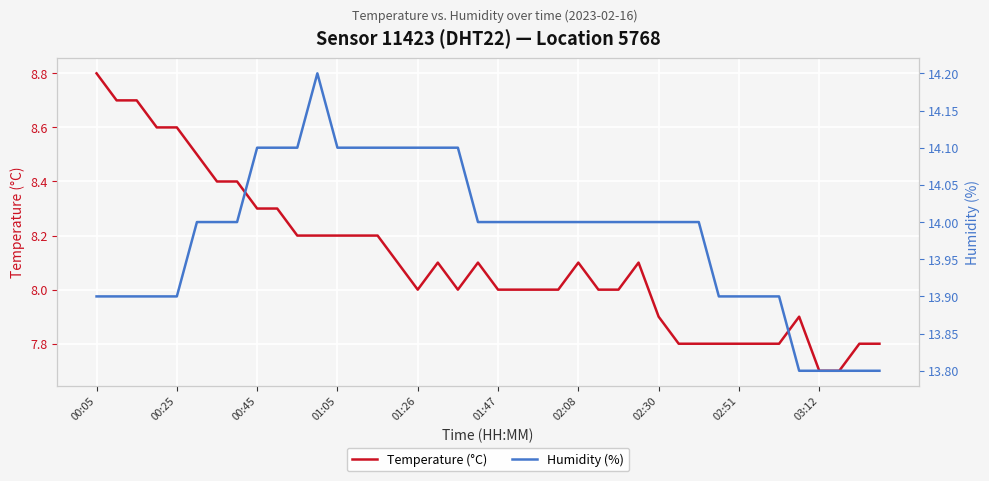

True or false: Temperature (°C) has a value of 12.3 at 01:47.

False